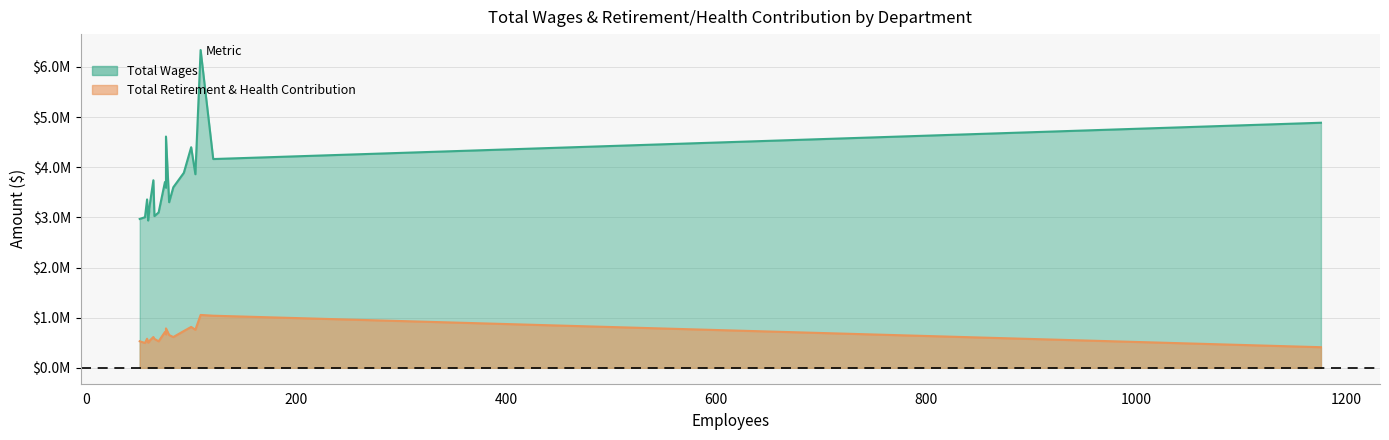

List the series in order of their overall mean, highest first.

Total Wages, Total Retirement & Health Contribution